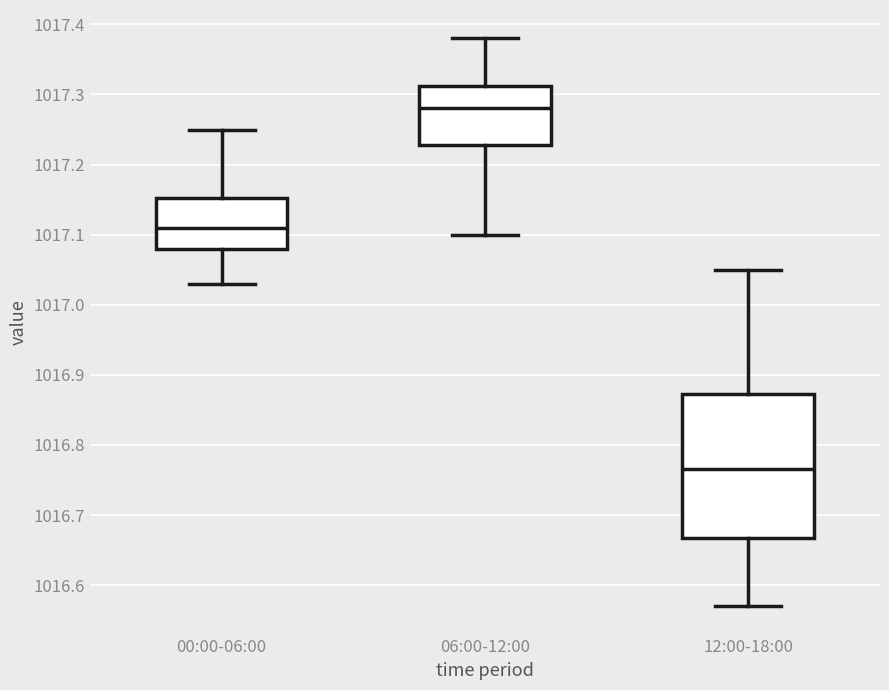

Reading left to right, read every box against the y-axis: the position of its median line, the range the box covers, and the ends of its whiskers. The values are not printed on the chart, so give them approximately, as read against the axis.

00:00-06:00: median 1017.11, box 1017.08 to 1017.15, whiskers 1017.03 to 1017.25
06:00-12:00: median 1017.28, box 1017.23 to 1017.31, whiskers 1017.10 to 1017.38
12:00-18:00: median 1016.77, box 1016.67 to 1016.87, whiskers 1016.57 to 1017.05